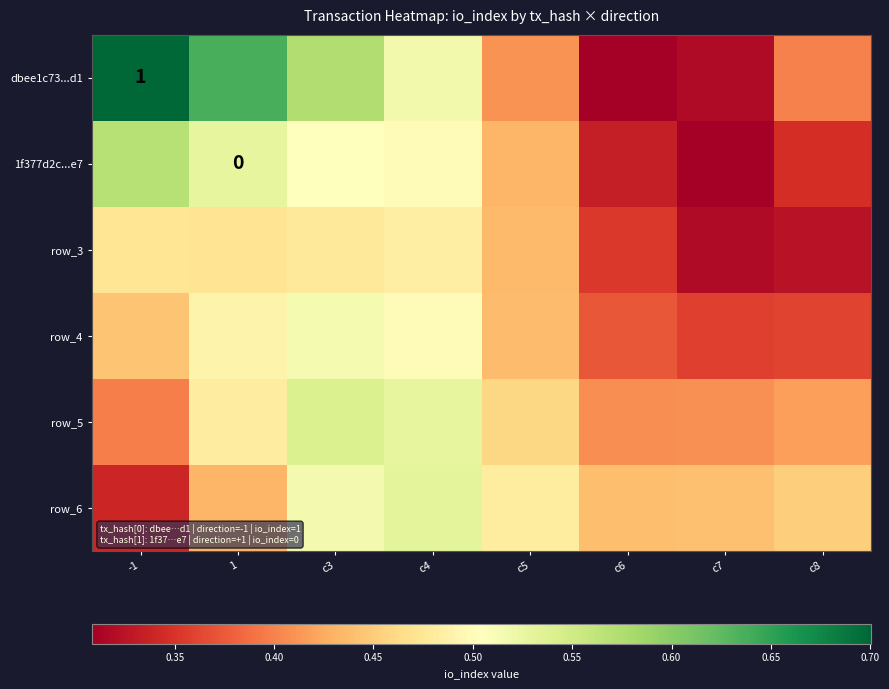

What is the difference between the maximum and minimum values in the dbee1c73...d1 series?

0.4